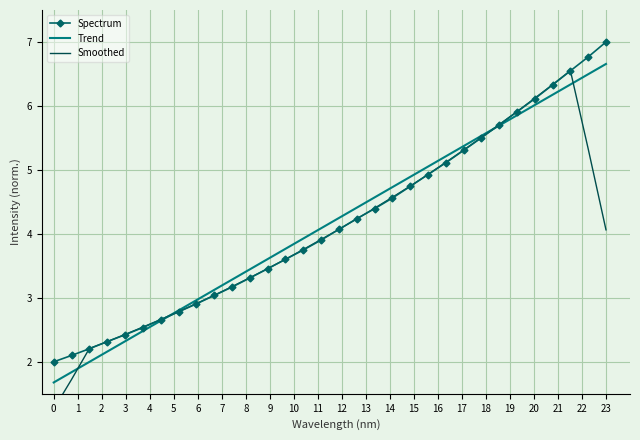

What is the maximum value for Trend?

6.7